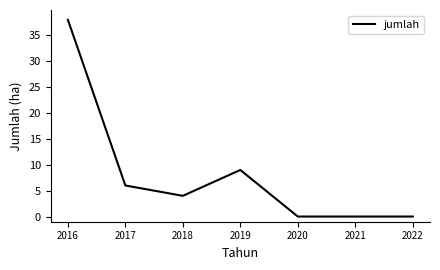

The chart shows a value of 54 at 2016. True or false?

False